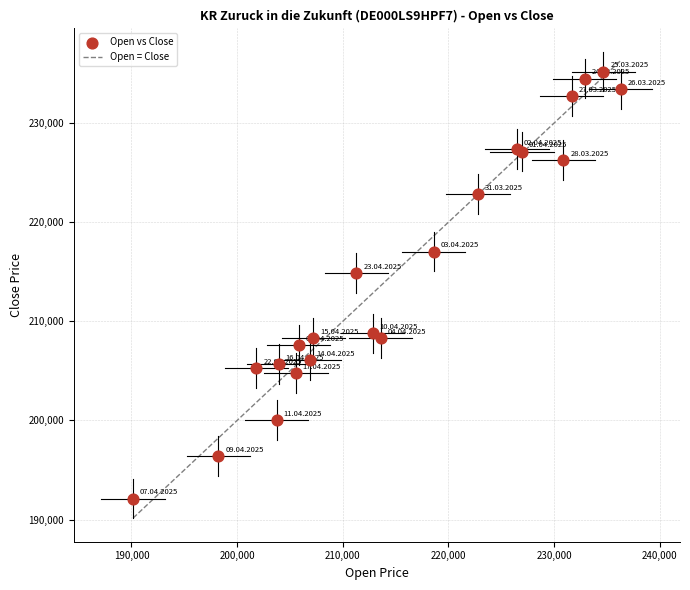

What Y value in the scatter plot is closest to 213656?

214895